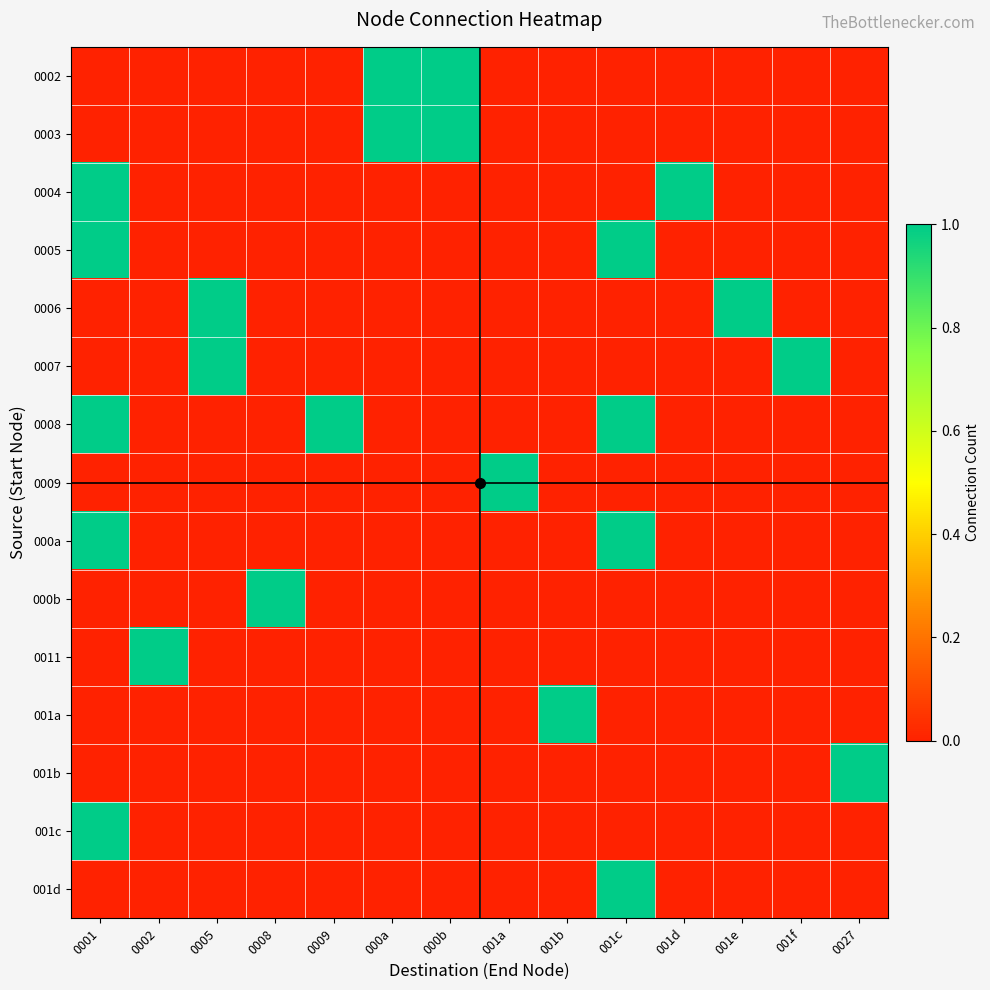

What is the difference between the highest and lowest values at 0027?

1